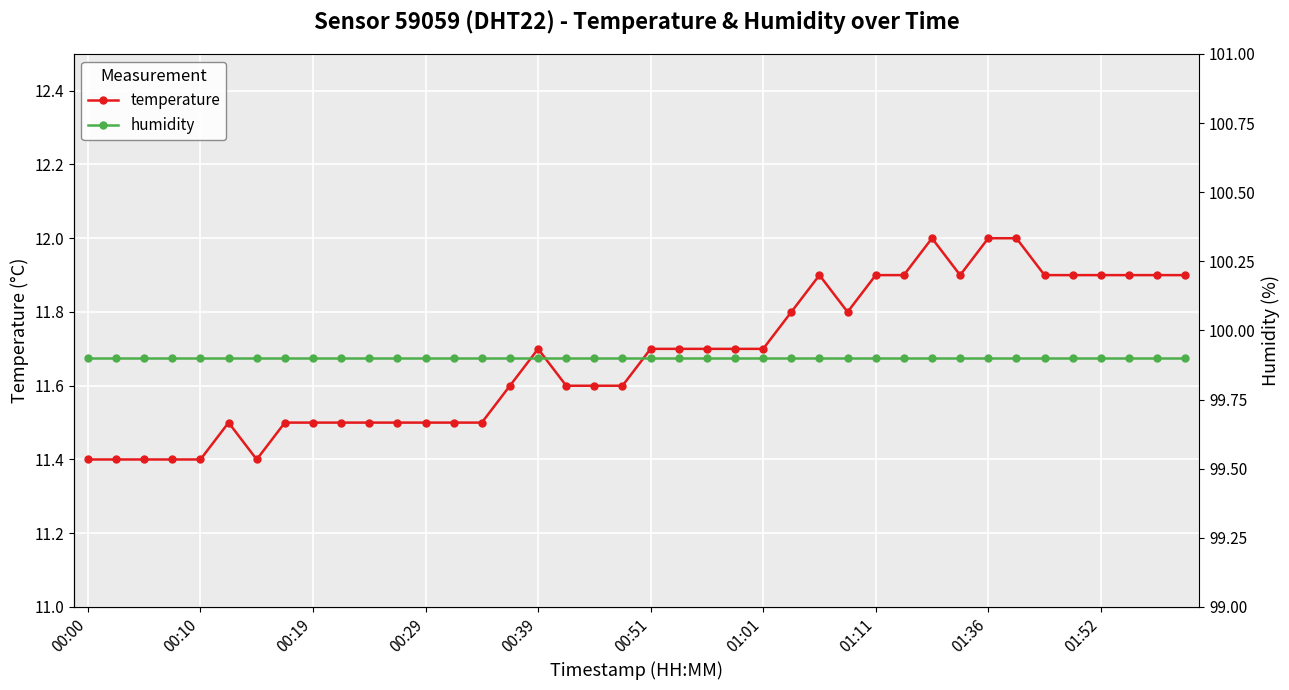

Is it true that temperature equals 6.6 at 00:51?

False